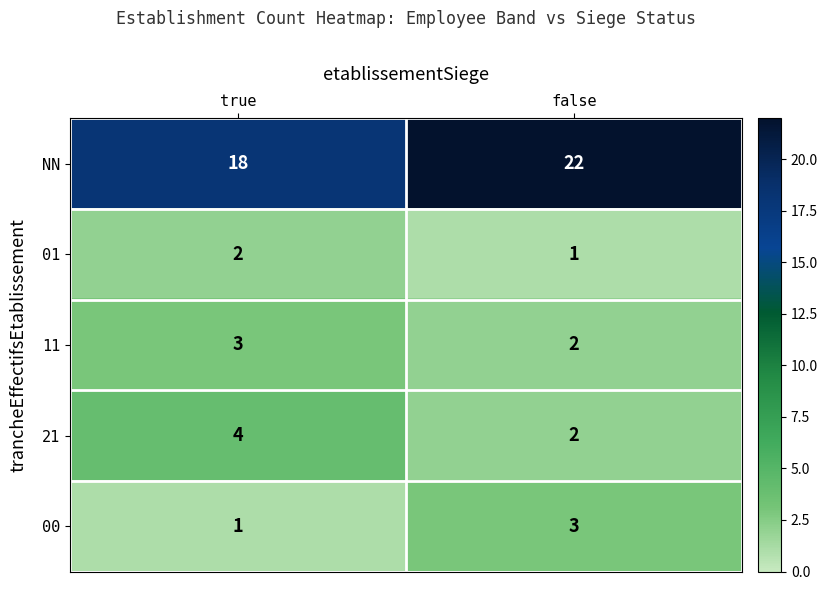

Where is 11 nearest to the value 2?

false